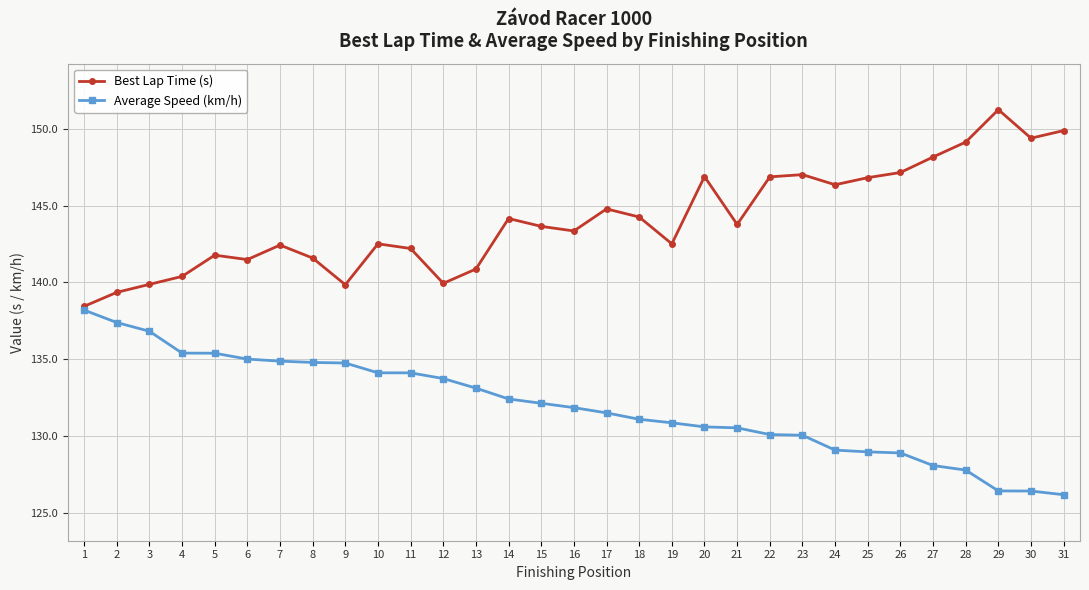

Where does the Best Lap Time (s) series first go above 143?

14